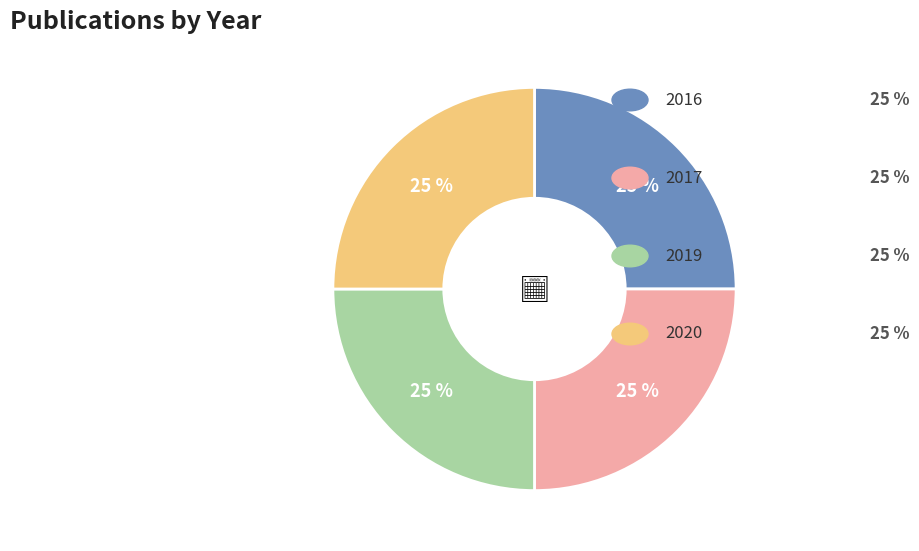

To the nearest percent, what is the average slice percentage?

25%